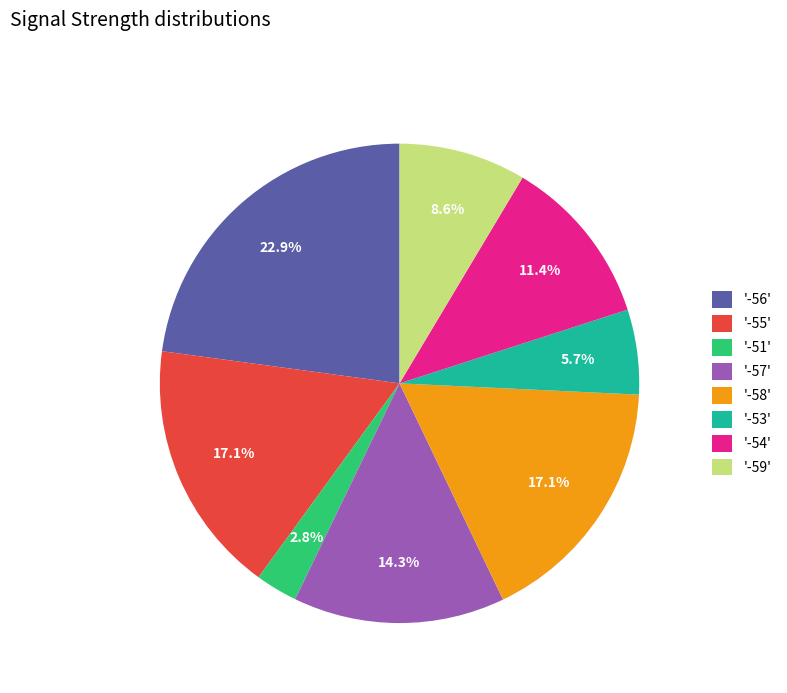

Which slice is the smallest?

'-51'